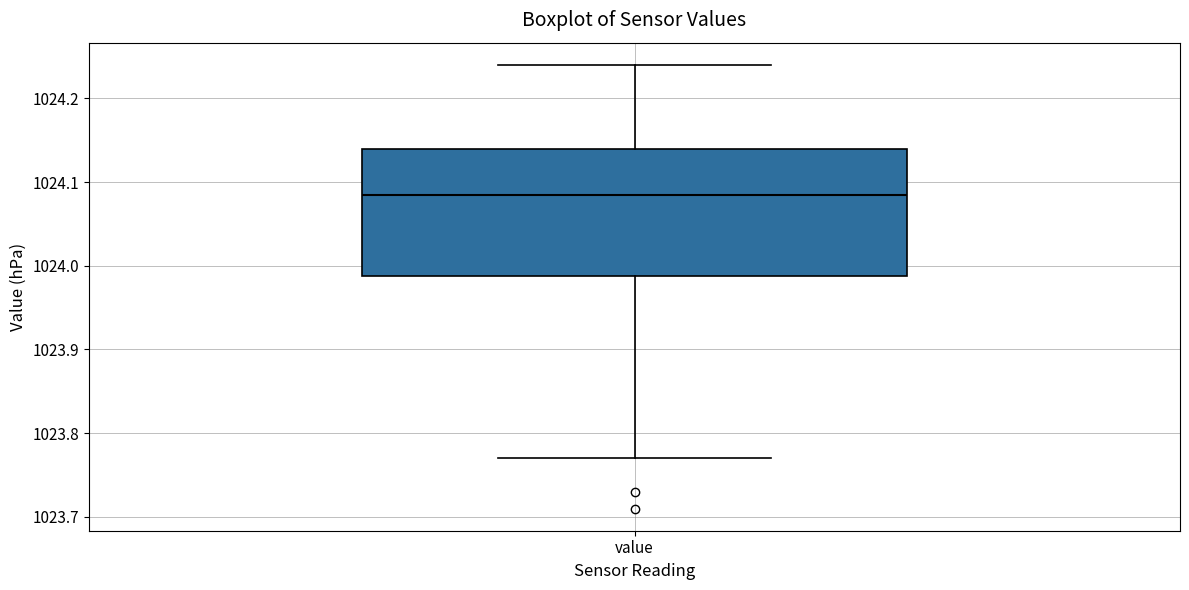

Where does the median line of the box for value sit on the y-axis? The values are not printed on the chart, so give them approximately, as read against the axis.

1024.09